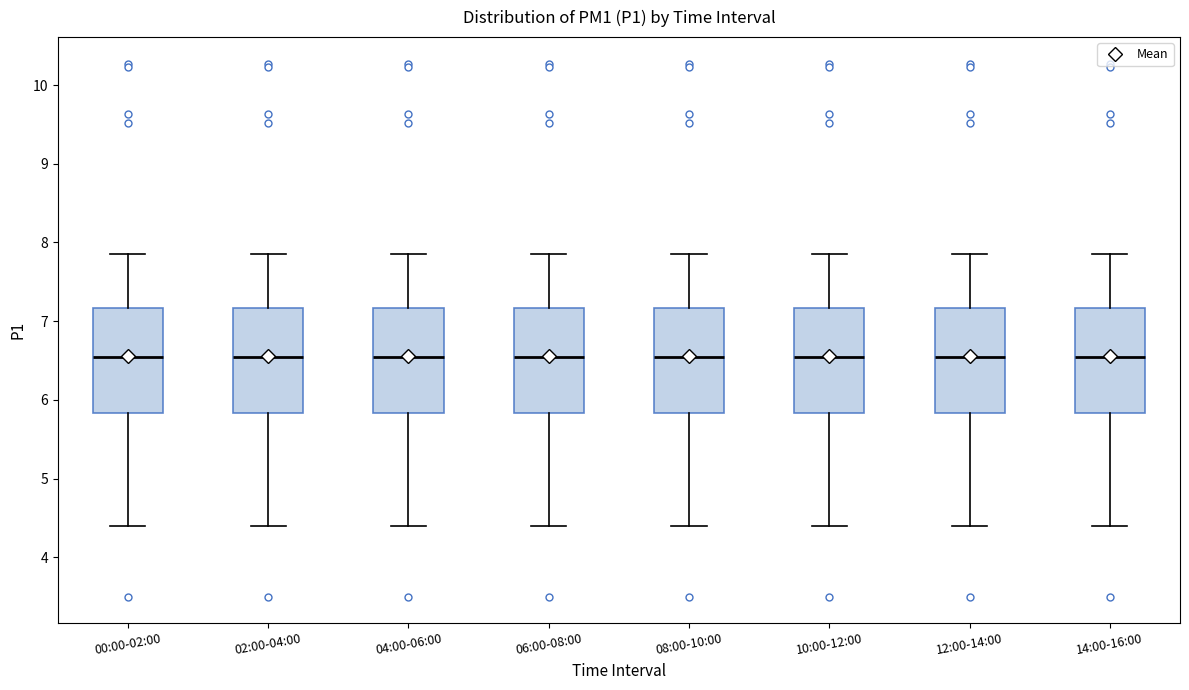

Reading left to right, read every box against the y-axis: the position of its median line, the range the box covers, and the ends of its whiskers. The values are not printed on the chart, so give them approximately, as read against the axis.

00:00-02:00: median 6.5, box 5.8 to 7.2, whiskers 4.4 to 7.9
02:00-04:00: median 6.5, box 5.8 to 7.2, whiskers 4.4 to 7.9
04:00-06:00: median 6.5, box 5.8 to 7.2, whiskers 4.4 to 7.9
06:00-08:00: median 6.5, box 5.8 to 7.2, whiskers 4.4 to 7.9
08:00-10:00: median 6.5, box 5.8 to 7.2, whiskers 4.4 to 7.9
10:00-12:00: median 6.5, box 5.8 to 7.2, whiskers 4.4 to 7.9
12:00-14:00: median 6.5, box 5.8 to 7.2, whiskers 4.4 to 7.9
14:00-16:00: median 6.5, box 5.8 to 7.2, whiskers 4.4 to 7.9